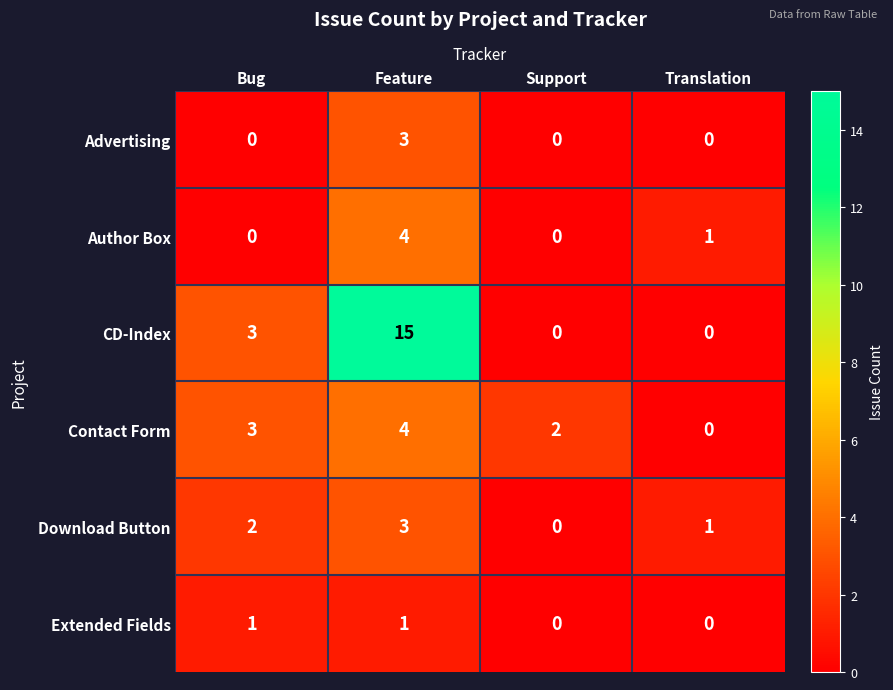

True or false: Advertising has a value of -2 at Support.

False